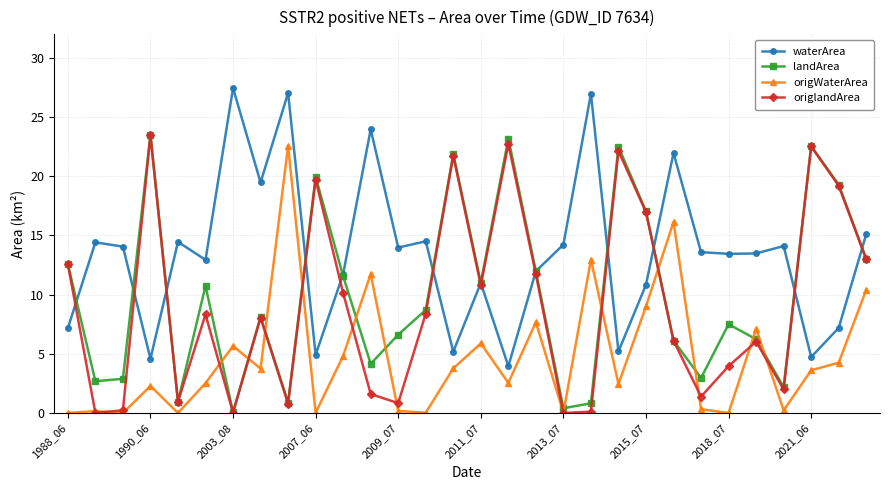

What is the value of the landArea point at the 18th from the left?

12.0